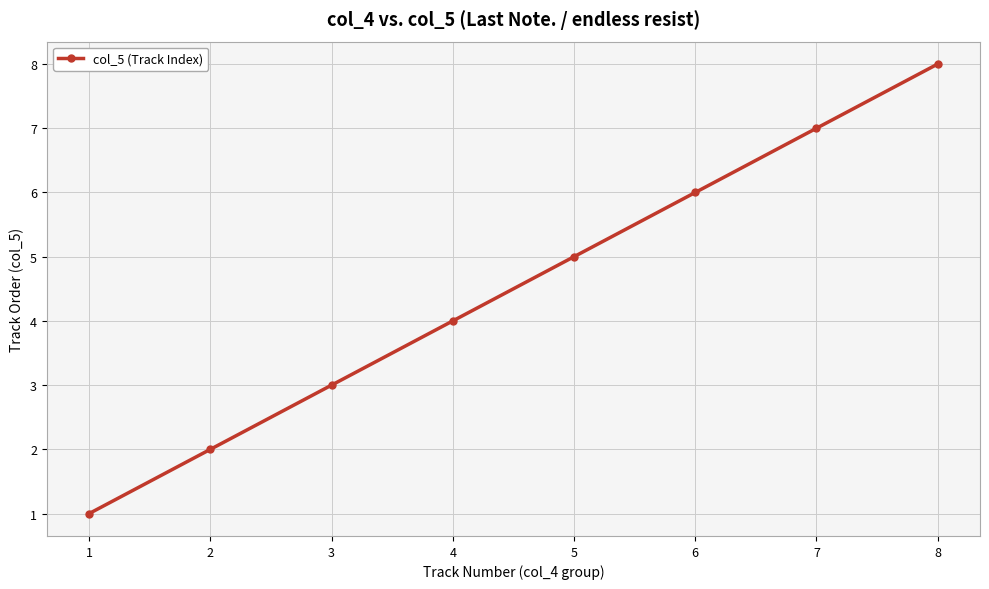

At which label is the value closest to 4?

4